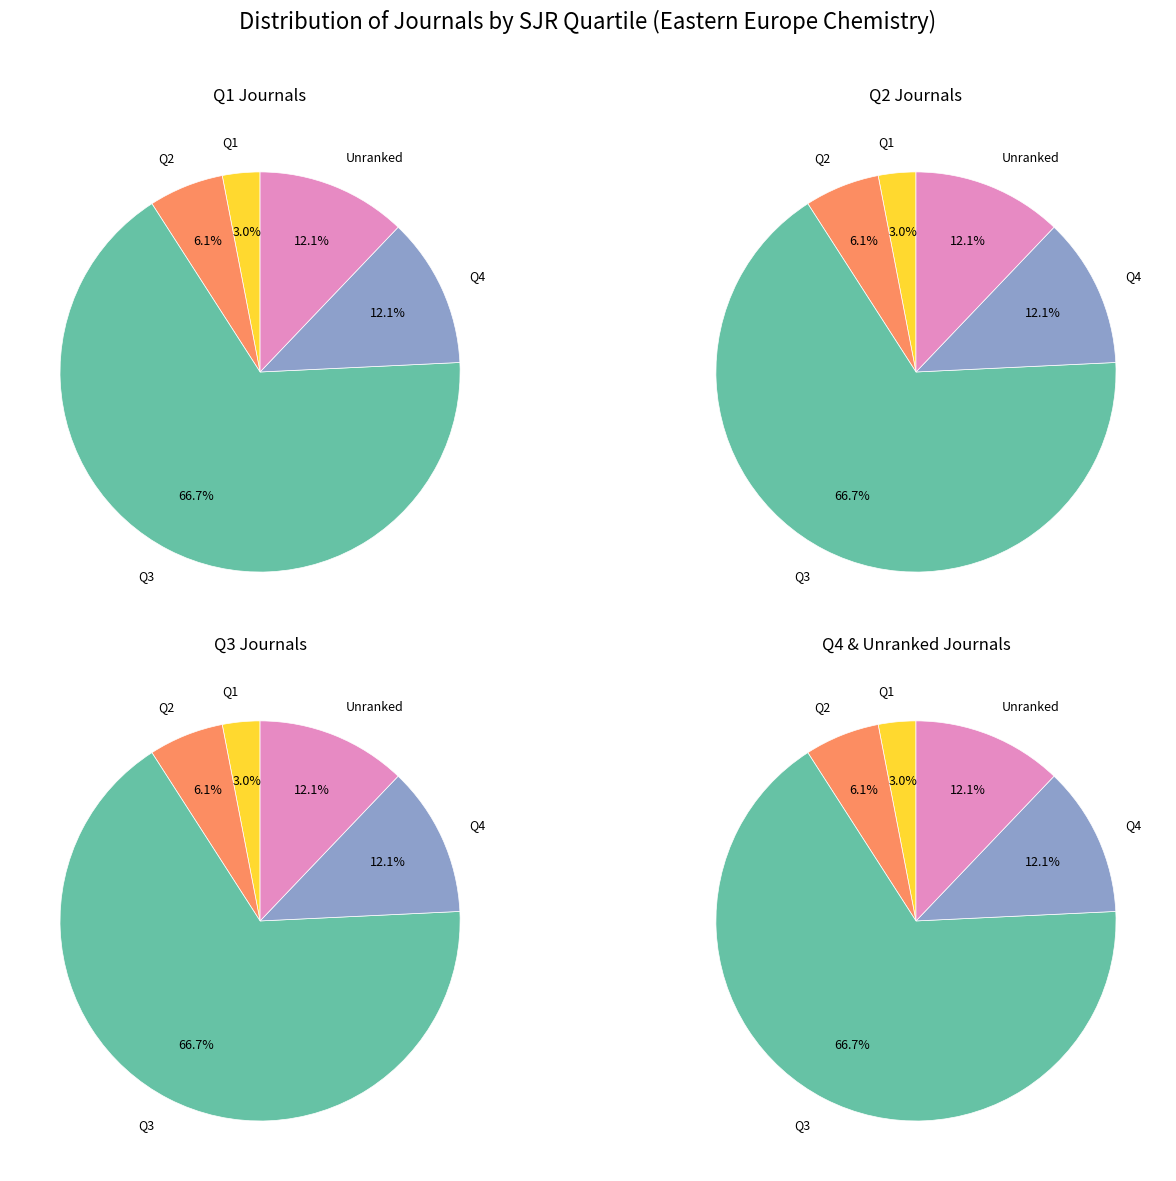

How much of the chart is everything except Q1?

97.0%